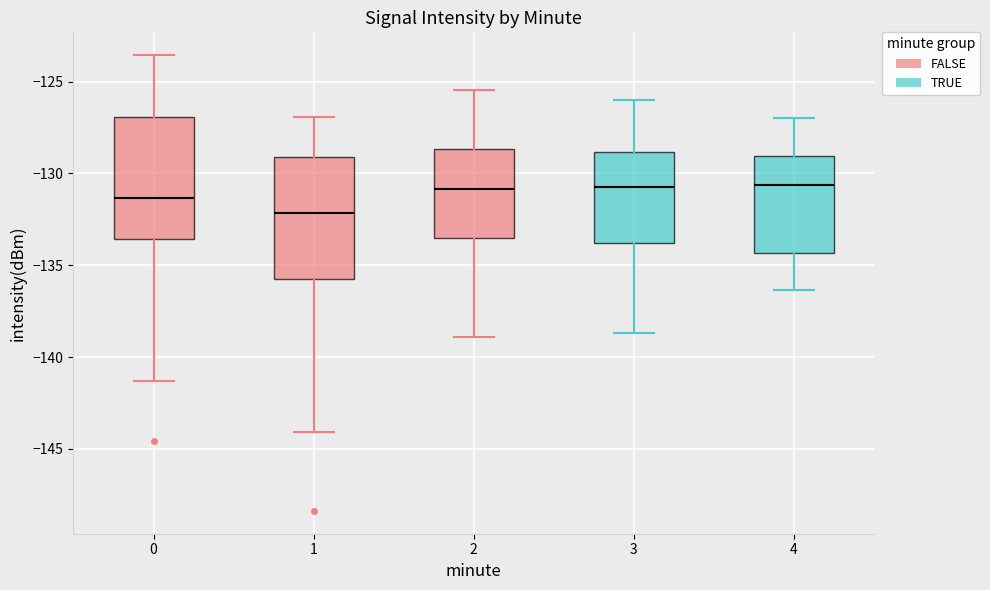

Reading left to right, read every box against the y-axis: the position of its median line, the range the box covers, and the ends of its whiskers. The values are not printed on the chart, so give them approximately, as read against the axis.

0: median -131.5, box -133.5 to -127.0, whiskers -141.5 to -123.5
1: median -132.0, box -136.0 to -129.0, whiskers -144.0 to -127.0
2: median -131.0, box -133.5 to -128.5, whiskers -139.0 to -125.5
3: median -130.5, box -134.0 to -129.0, whiskers -138.5 to -126.0
4: median -130.5, box -134.5 to -129.0, whiskers -136.5 to -127.0